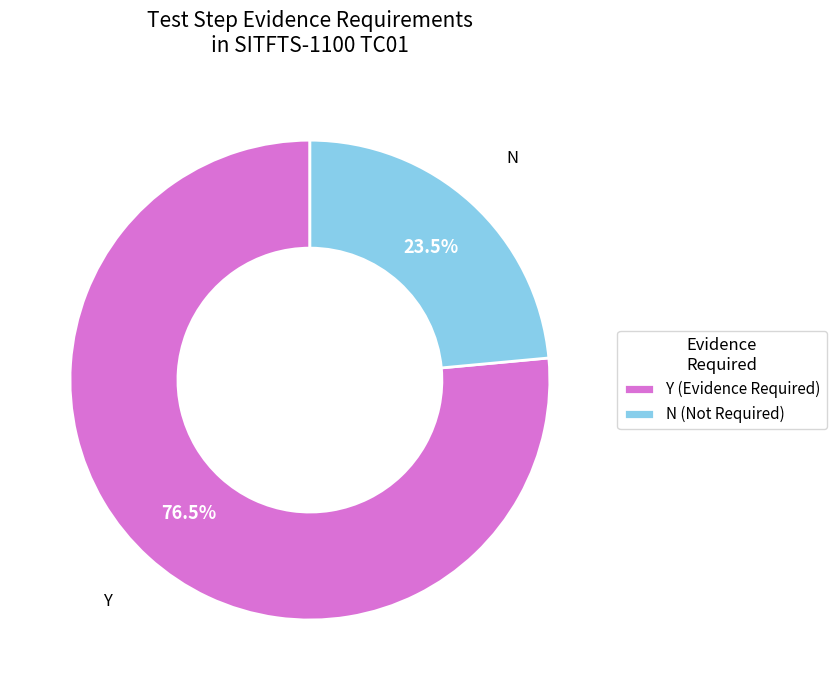

Rank the categories by value from highest to lowest.

Y (Evidence Required), N (Not Required)